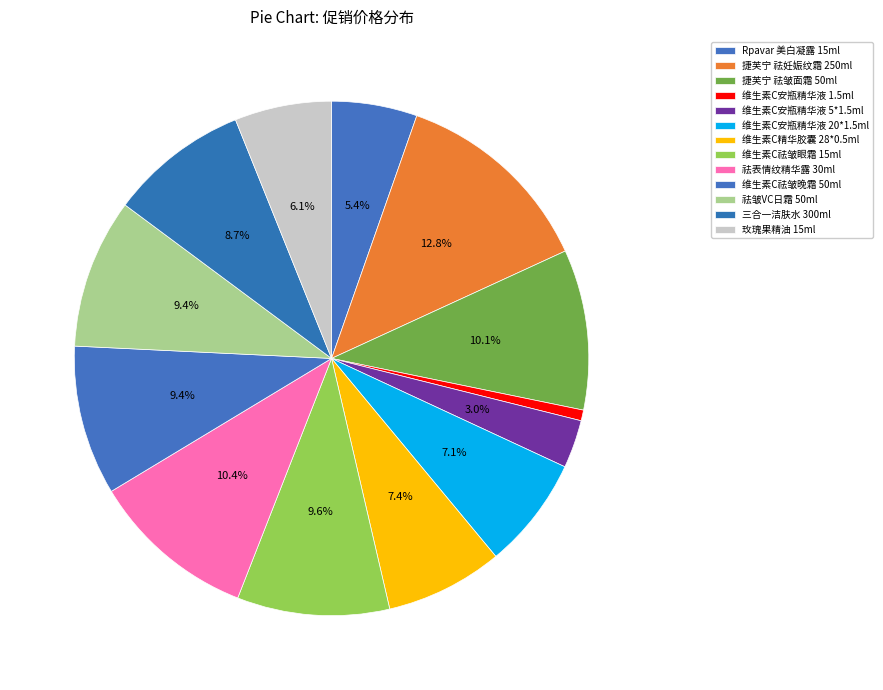

What is the change in value from 捷芙宁 祛妊娠纹霜 250ml to 捷芙宁 祛皱面霜 50ml?

-64